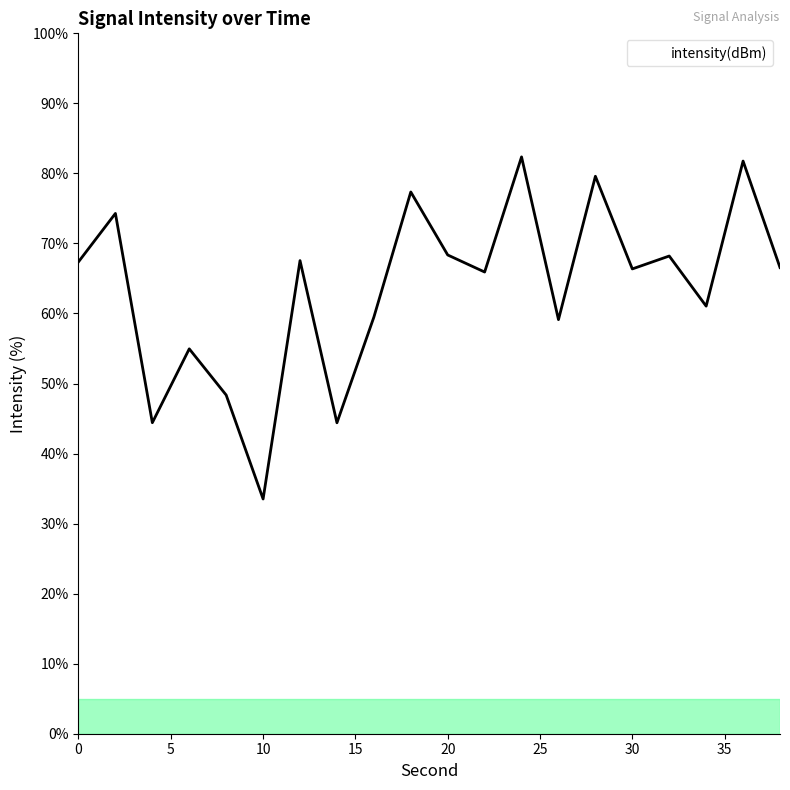

What is the difference between the second highest and minimum values?

48.2